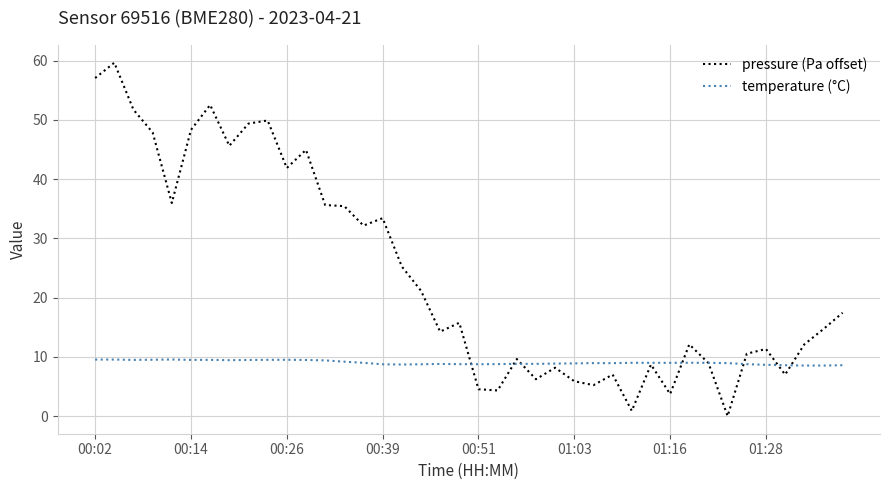

In pressure (Pa offset), how many points are higher than both neighbors (excluding endpoints)?

12